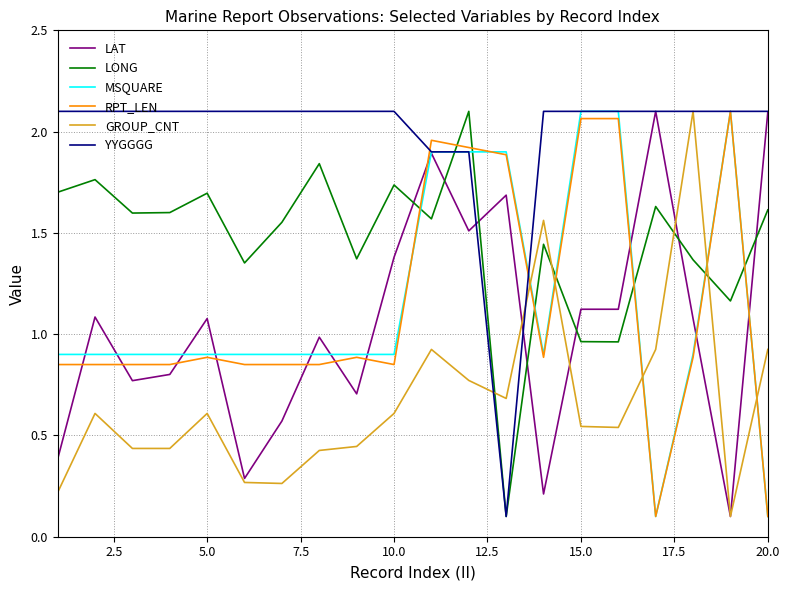

Which series has the largest total across all categories?

YYGGGG